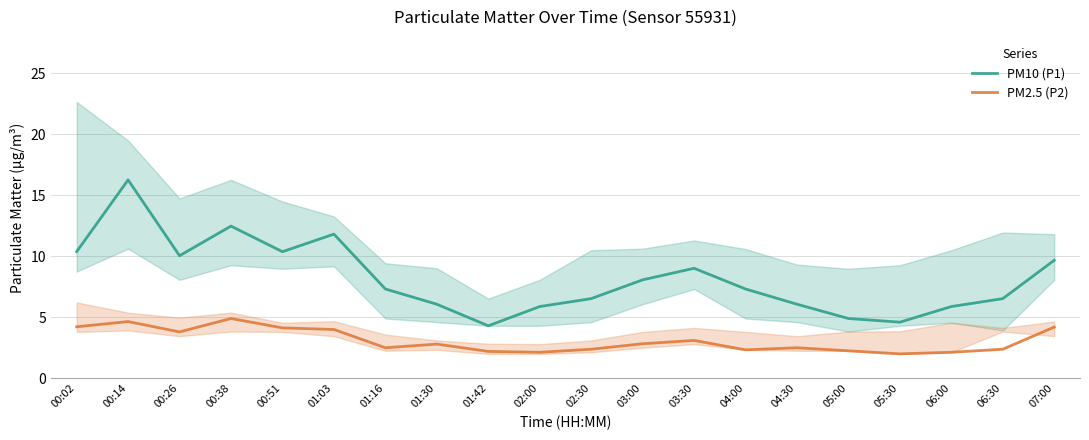

True or false: PM10 (P1) and PM2.5 (P2) cross at least once.

False